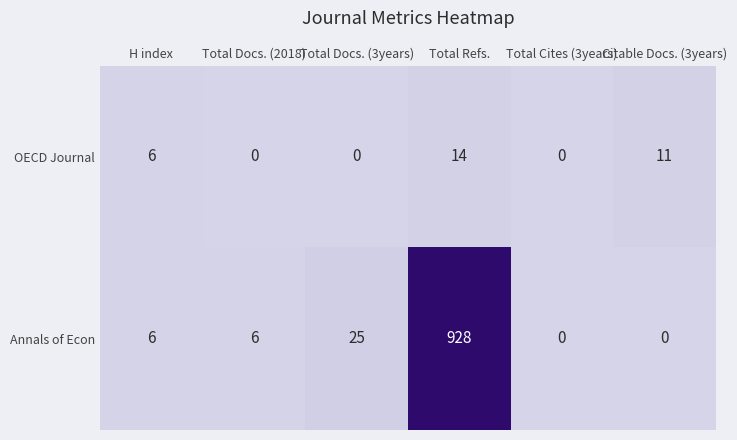

Reading right to left, list all the values displayed in this chart.

OECD Journal: Citable Docs. (3years)=11	Total Cites (3years)=0	Total Refs.=14	Total Docs. (3years)=0	Total Docs. (2018)=0	H index=6
Annals of Econ: Citable Docs. (3years)=0	Total Cites (3years)=0	Total Refs.=928	Total Docs. (3years)=25	Total Docs. (2018)=6	H index=6